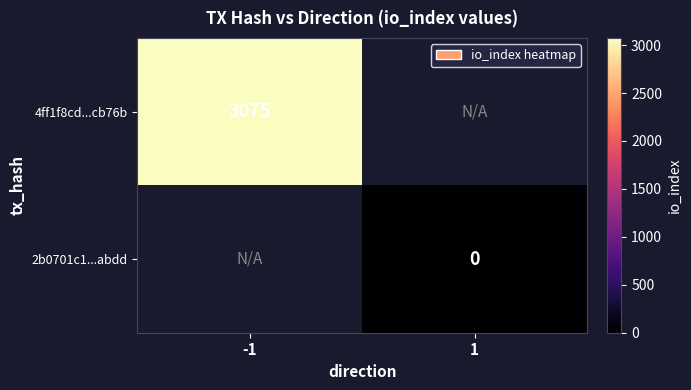

Which series has the largest range (max minus min)?

4ff1f8cd...cb76b